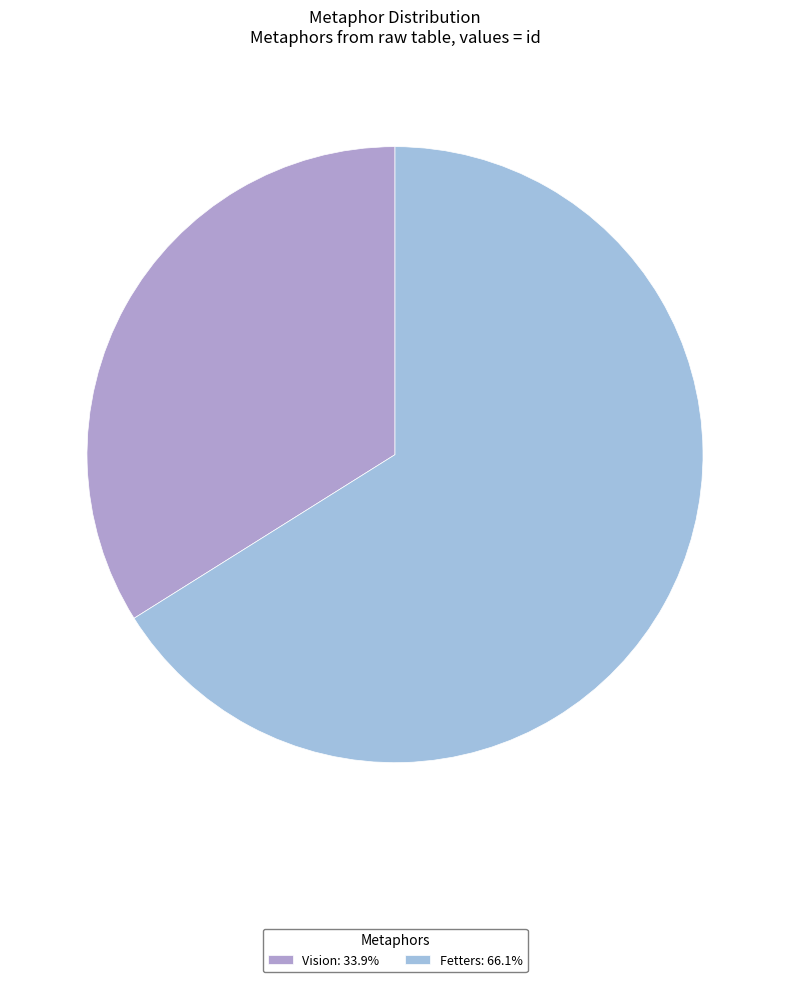

Rank the categories by value from lowest to highest.

Vision, Fetters